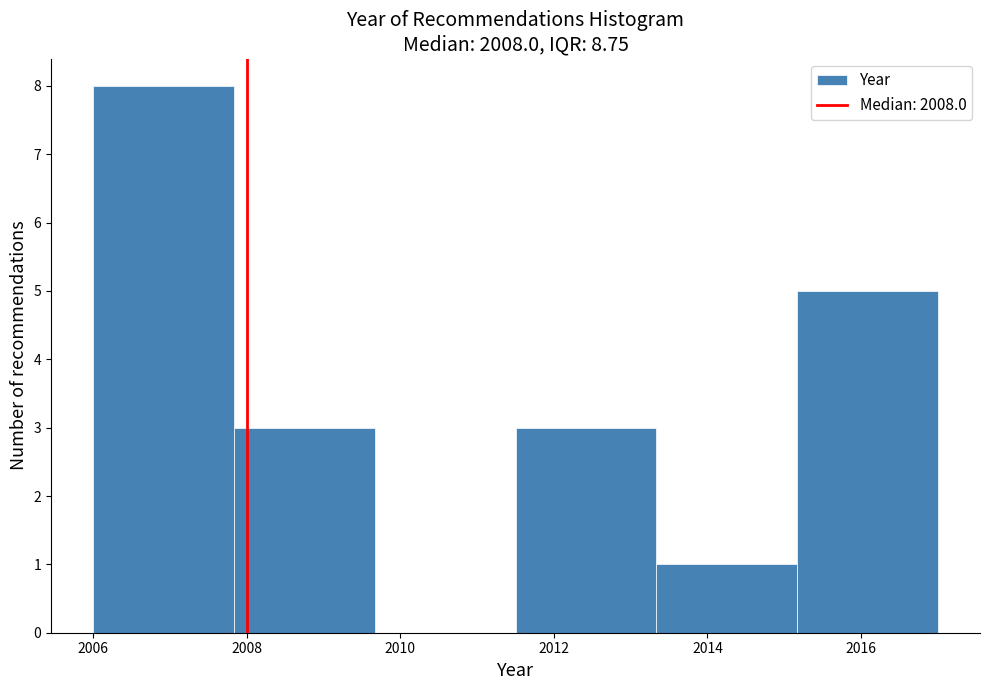

Reading left to right, transcribe this chart: for each bar, give the range it covers on the x-axis and its height. Neither the bar edges nor the heights are printed on the chart, so give them approximately, as read against the axes.

2006.0 to 2007.8: 8
2007.8 to 2009.6: 3
2009.6 to 2011.6: 0
2011.6 to 2013.4: 3
2013.4 to 2015.2: 1
2015.2 to 2017.0: 5